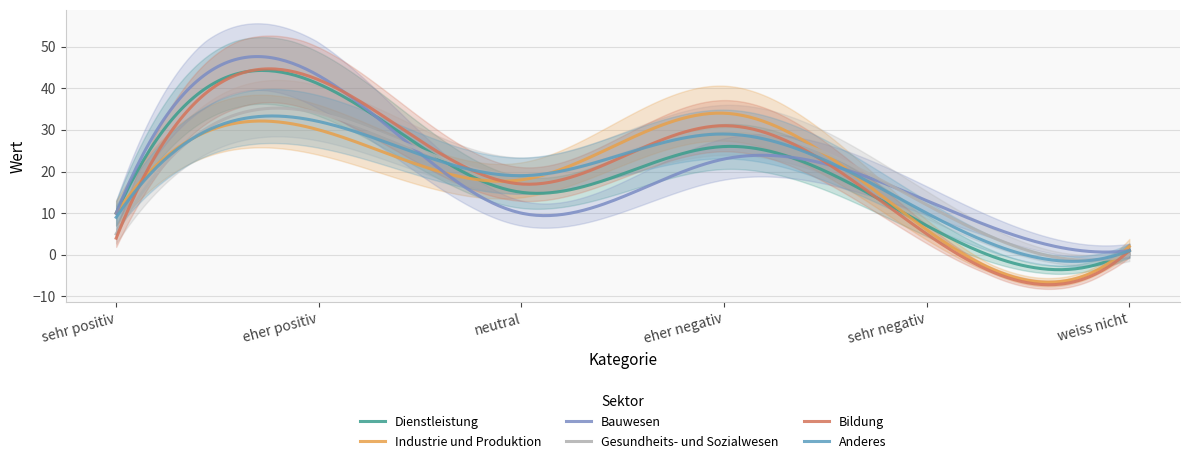

What is the sum of the Bauwesen values at neutral and eher positiv?

53